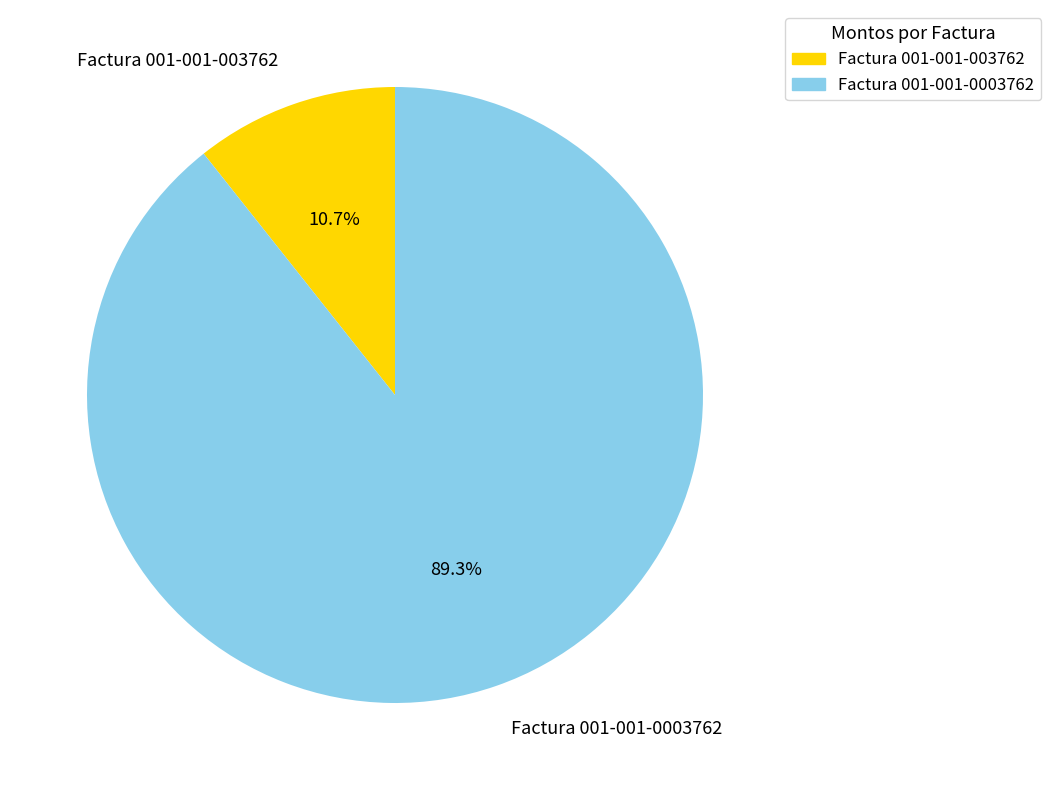

Combined, do Factura 001-001-0003762 and Factura 001-001-003762 account for over 50%?

Yes